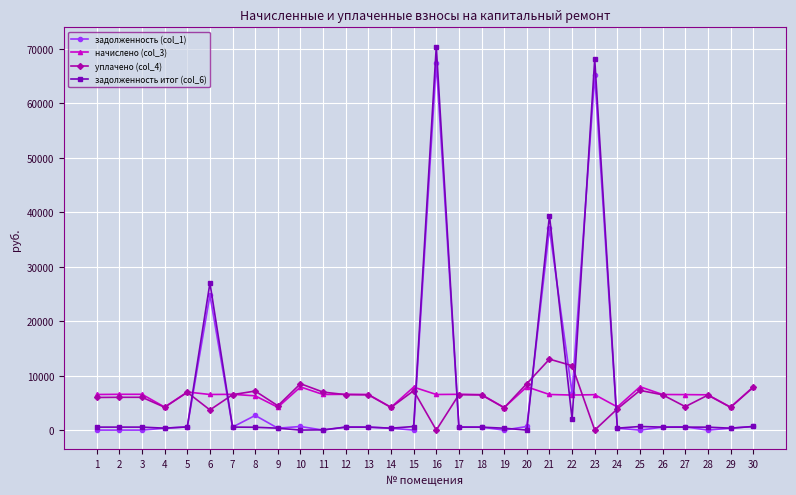

What is the total value across all series at 6?

62023.8